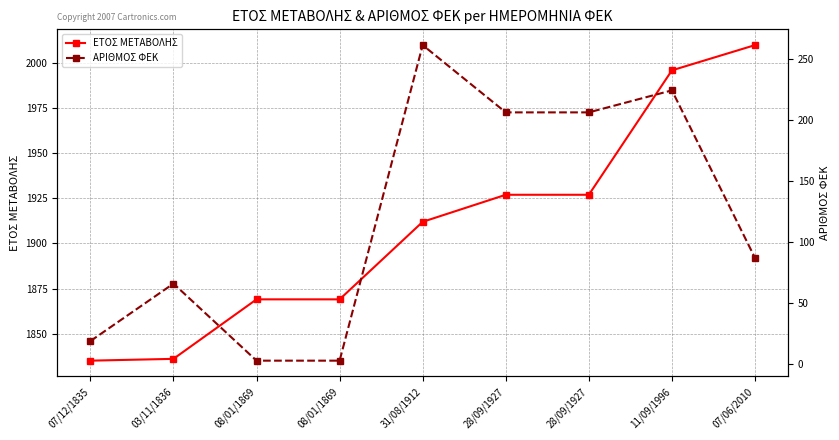

True or false: ΕΤΟΣ ΜΕΤΑΒΟΛΗΣ and ΑΡΙΘΜΟΣ ΦΕΚ intersect in this chart.

False